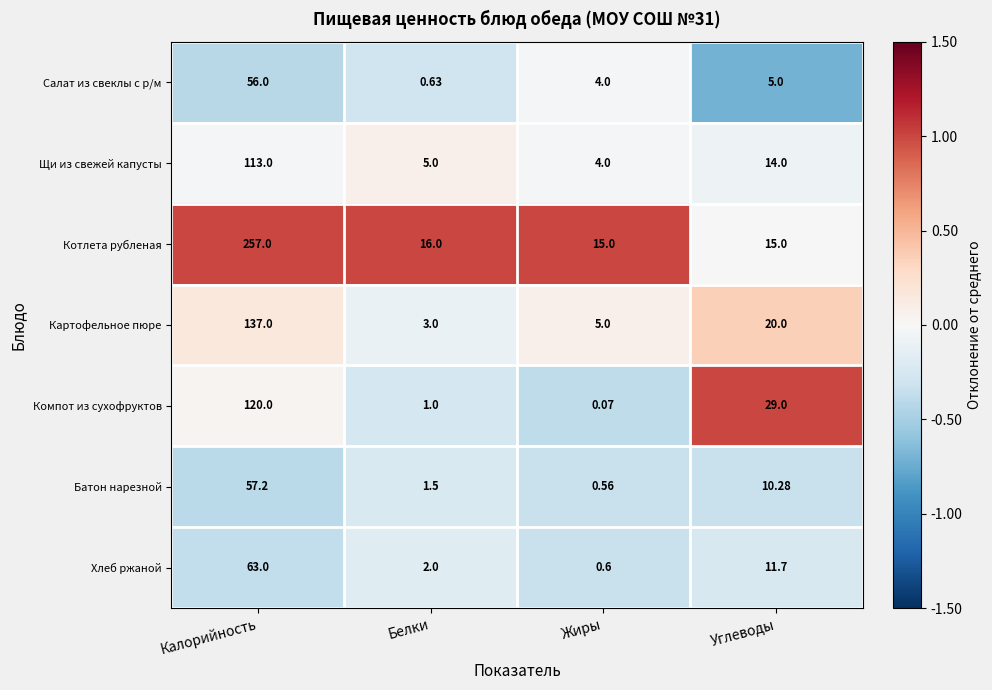

Rank the categories by Щи из свежей капусты value from highest to lowest.

Калорийность, Углеводы, Белки, Жиры